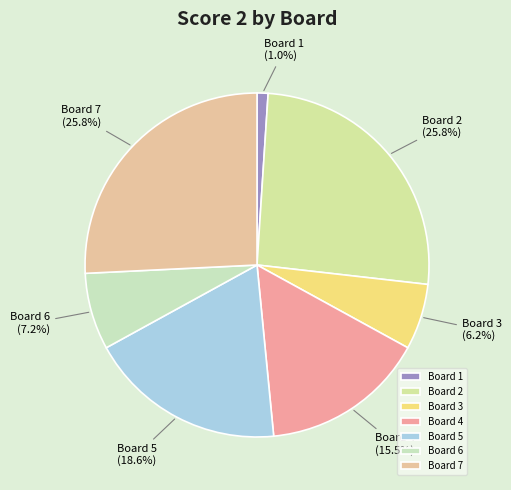

How many segments does this pie chart have?

7